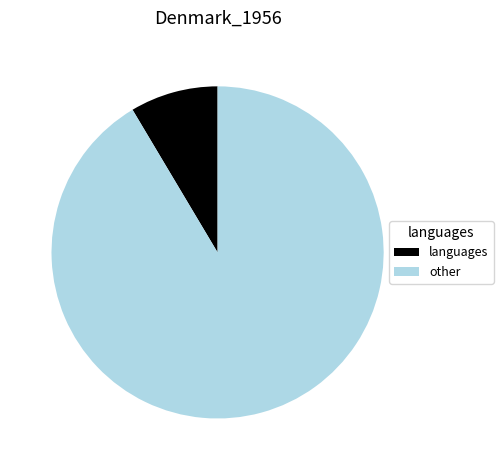

How many slices are in this pie chart?

2